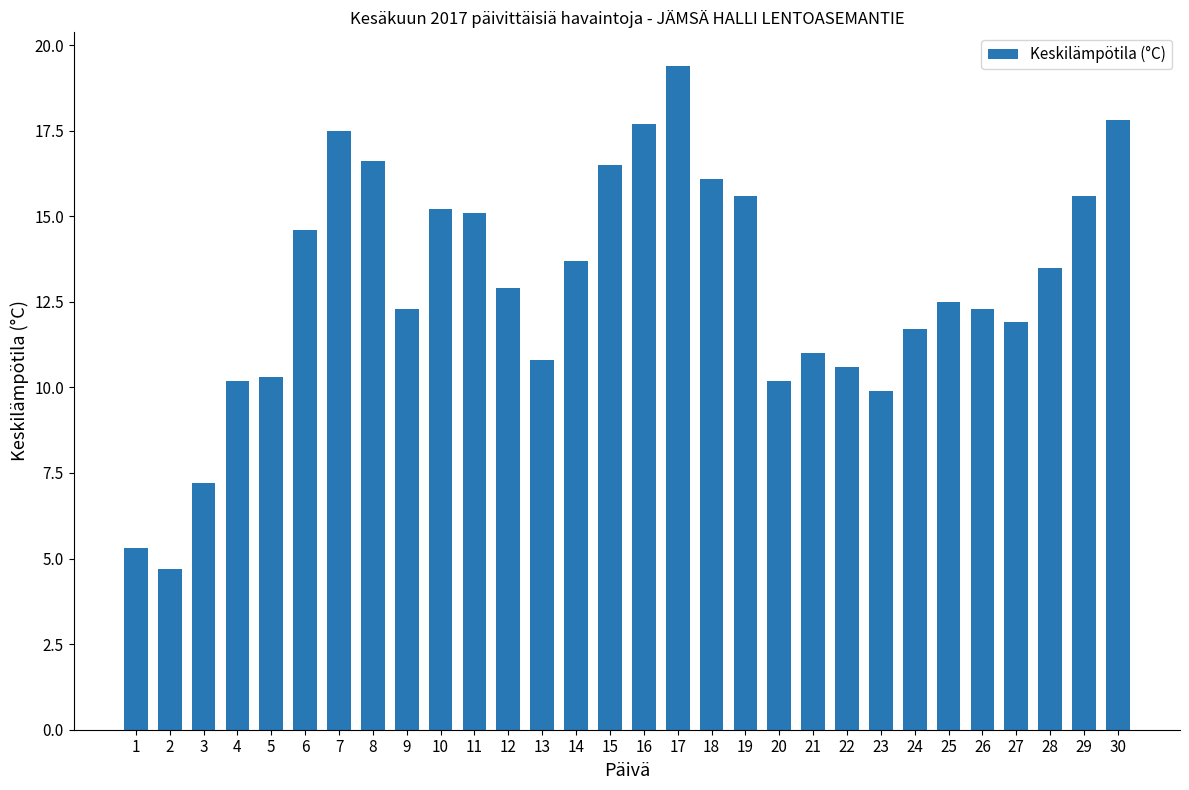

How many data points are above 12?

18